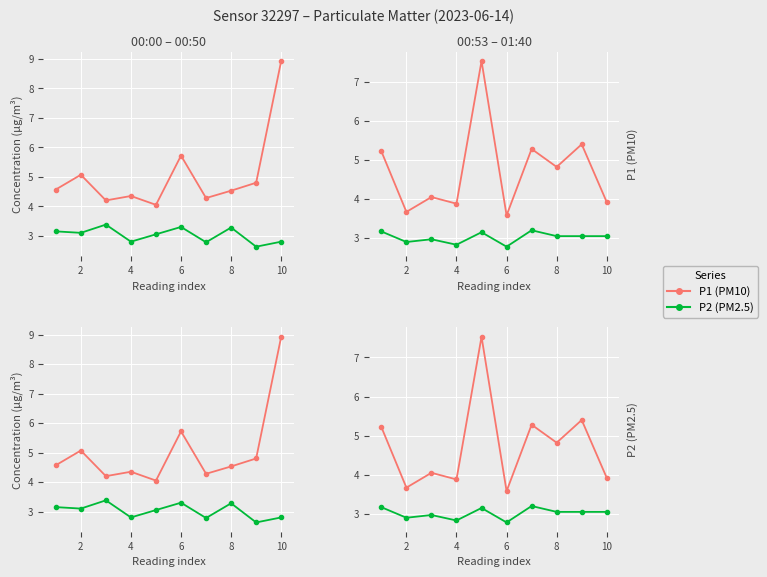

The P2 (PM2.5) series shows 1.2 at 6. True or false?

False